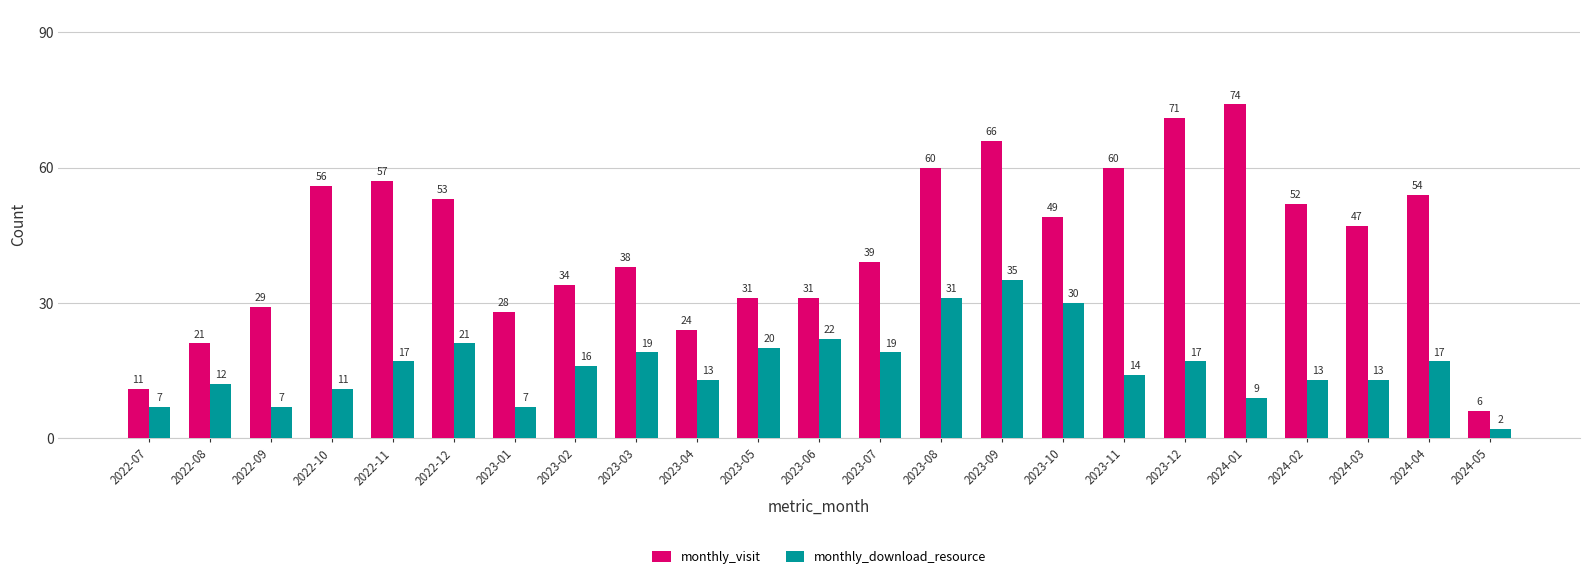

What is the value of the monthly_download_resource bar at the 1st from the left?

7